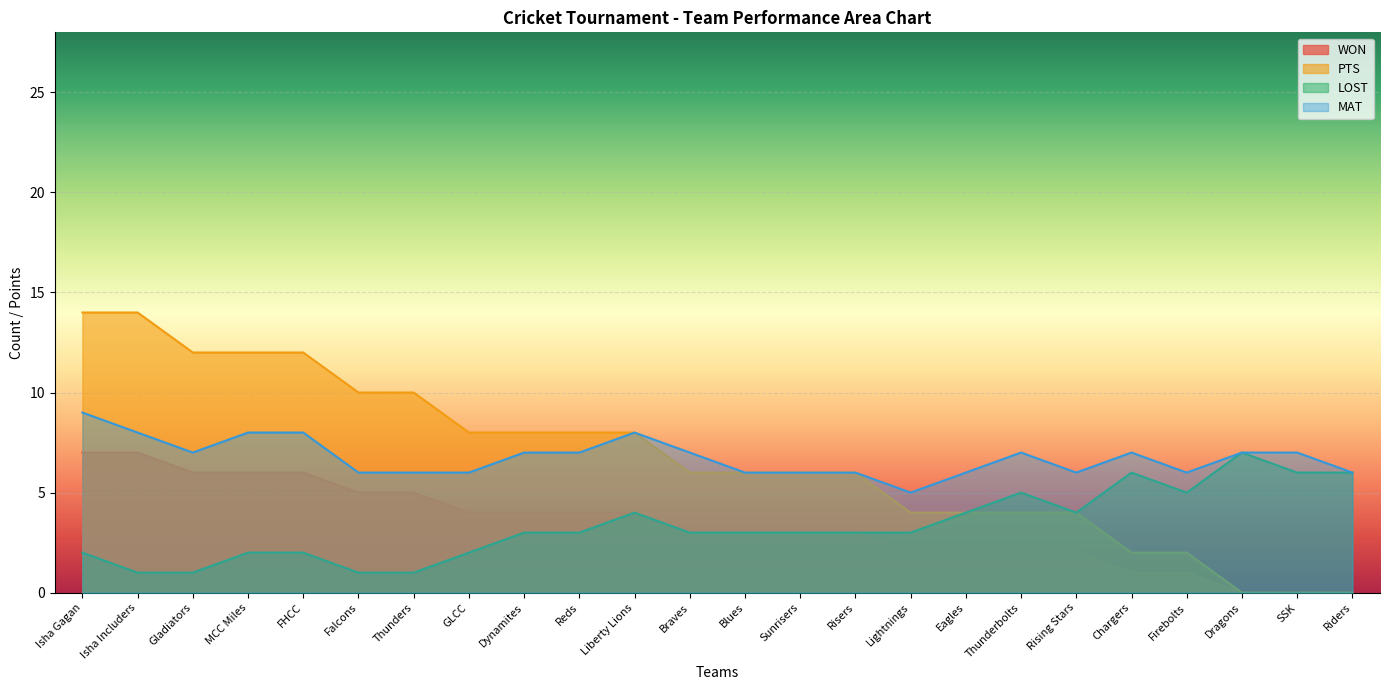

True or false: MAT has a value of 6 at Isha Includers.

False